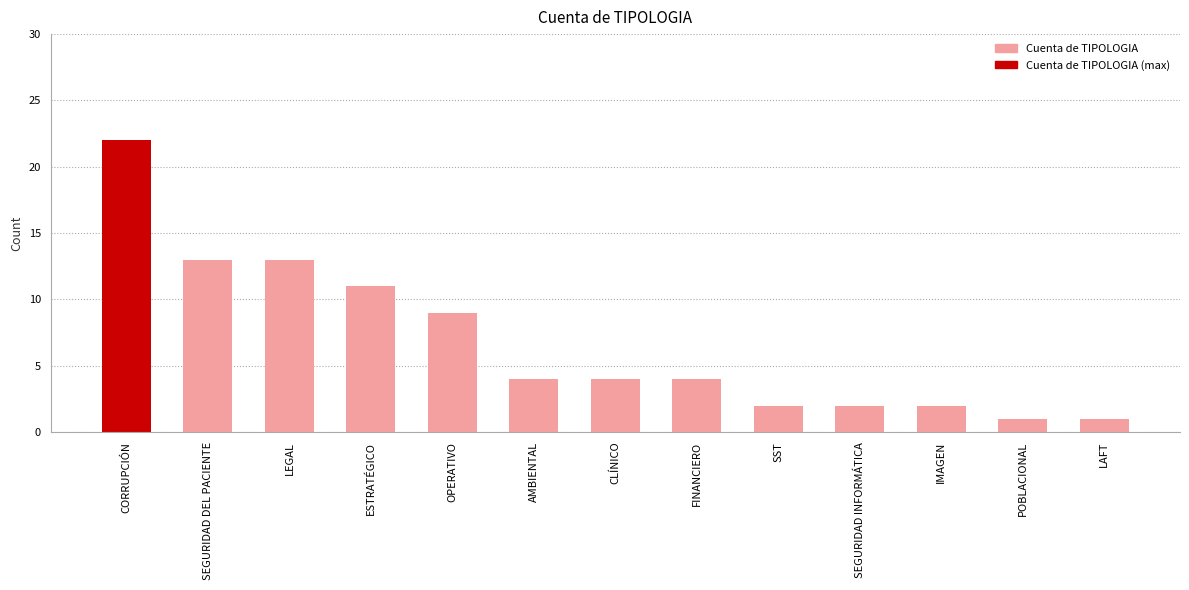

Which has a higher value, ESTRATÉGICO or IMAGEN?

ESTRATÉGICO